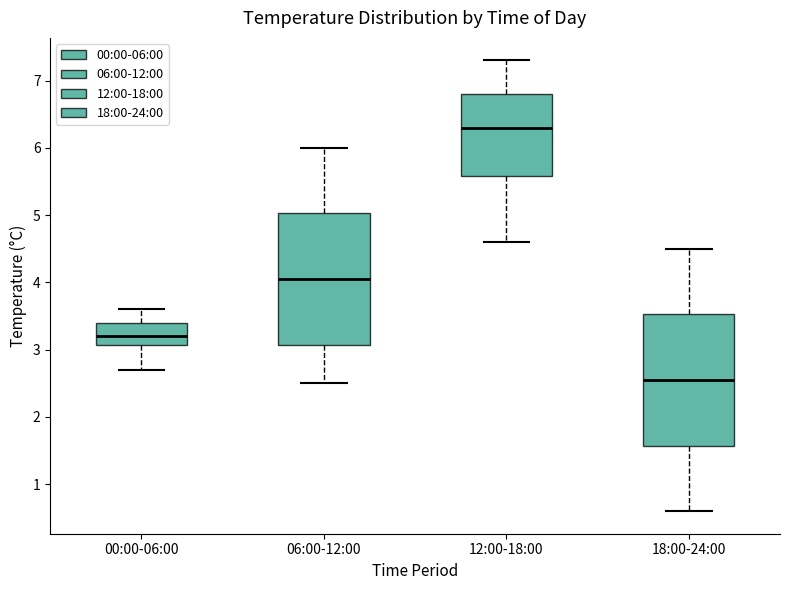

Which box's median line is the lowest?

18:00-24:00